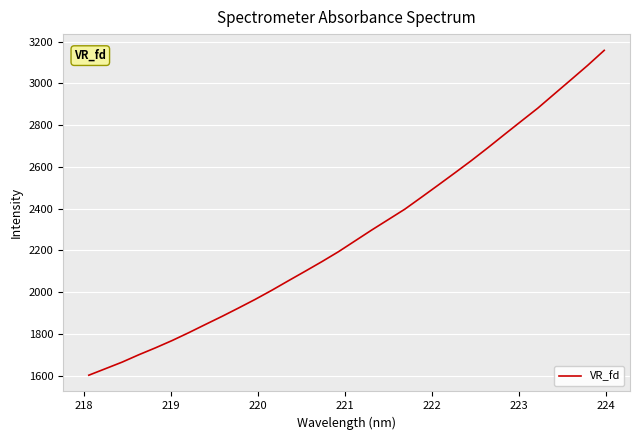

What is the smallest value displayed?

1601.7